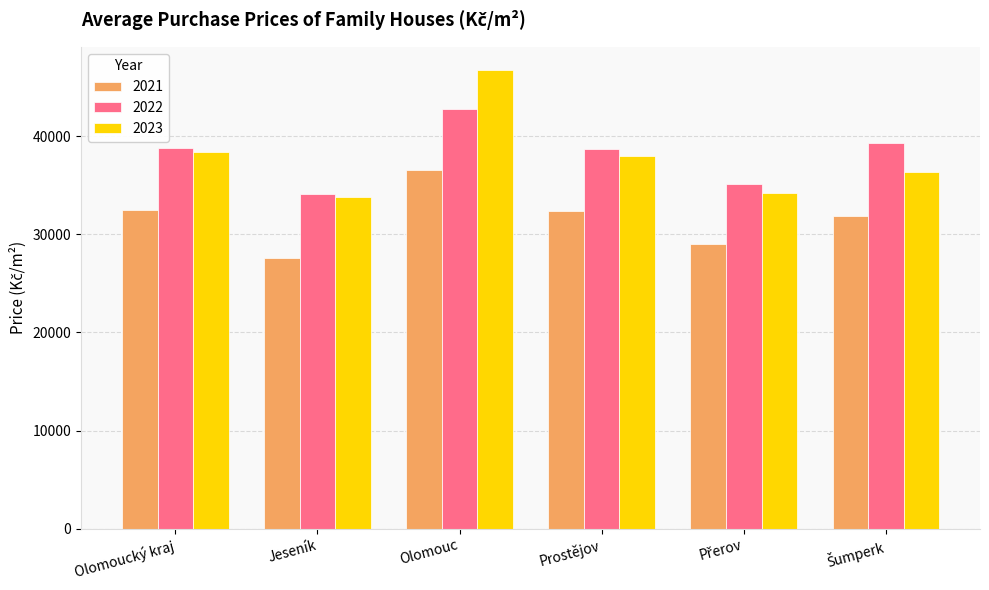

How many bars are there in total?

18